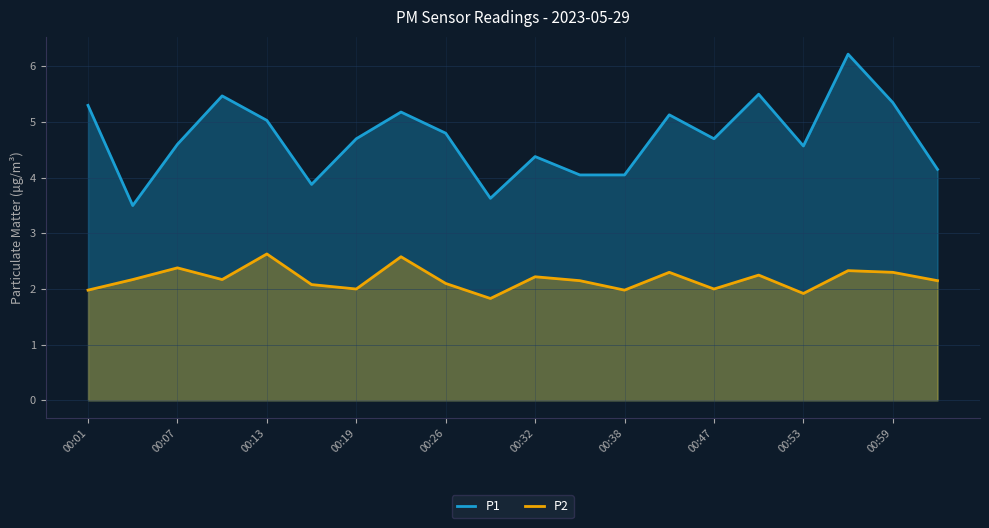

Is the value of P1 at 00:32 greater than the value of P2 at 00:07?

Yes